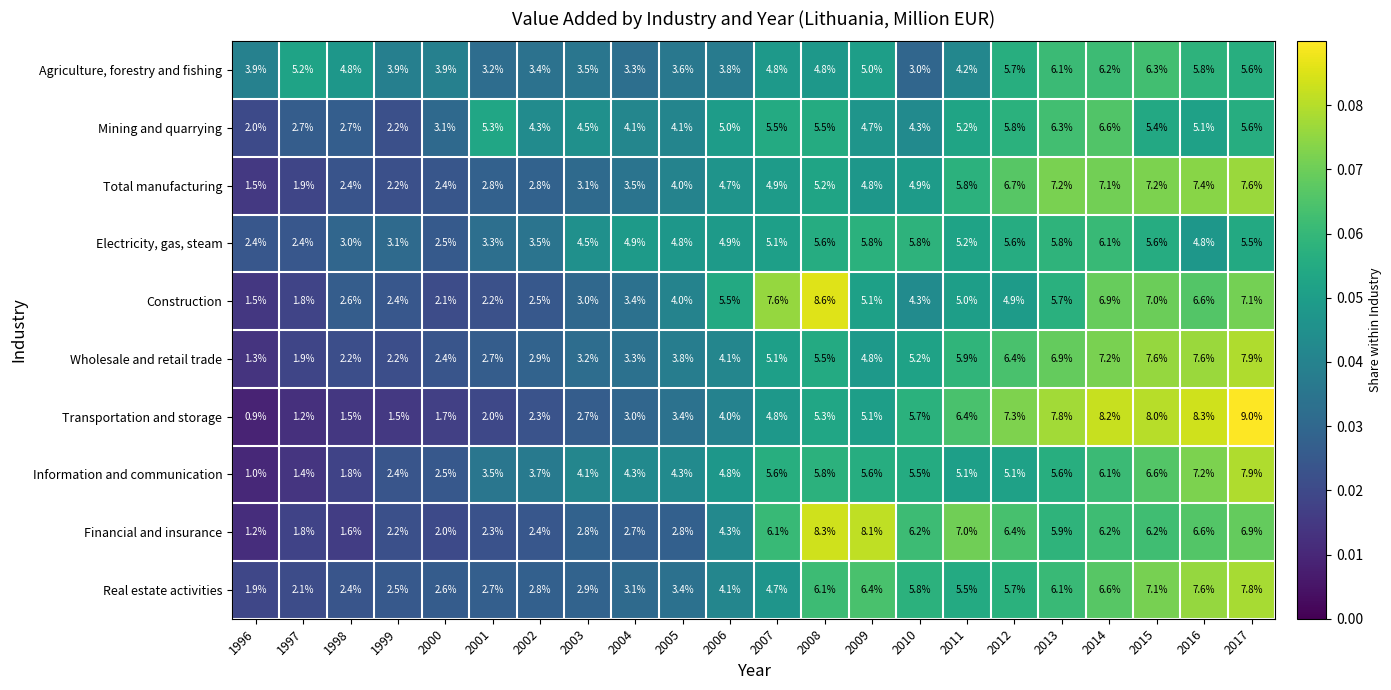

Is it true that Agriculture, forestry and fishing equals 3.9 at 2016?

False